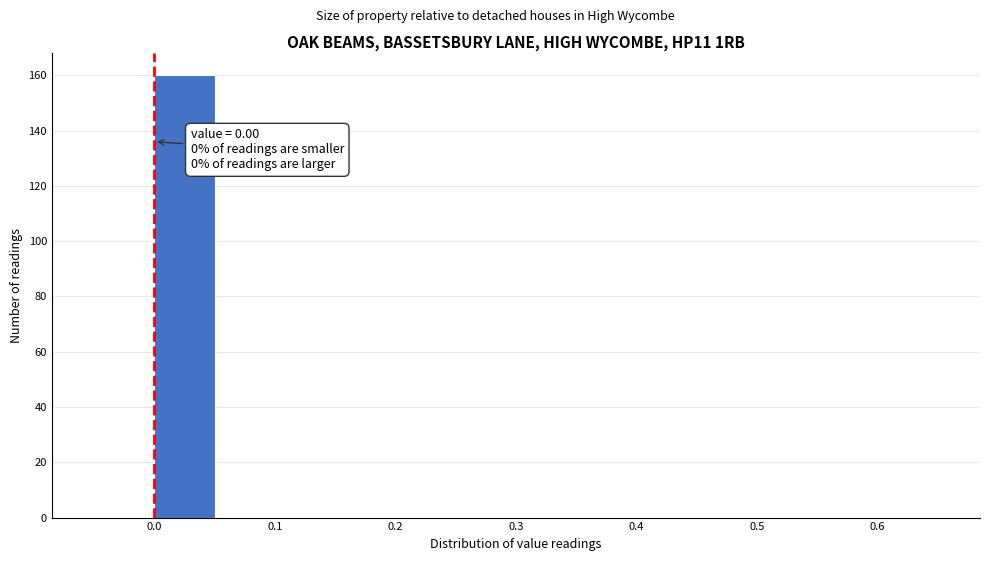

Which range on the x-axis has the tallest bar?

0.00 to 0.05